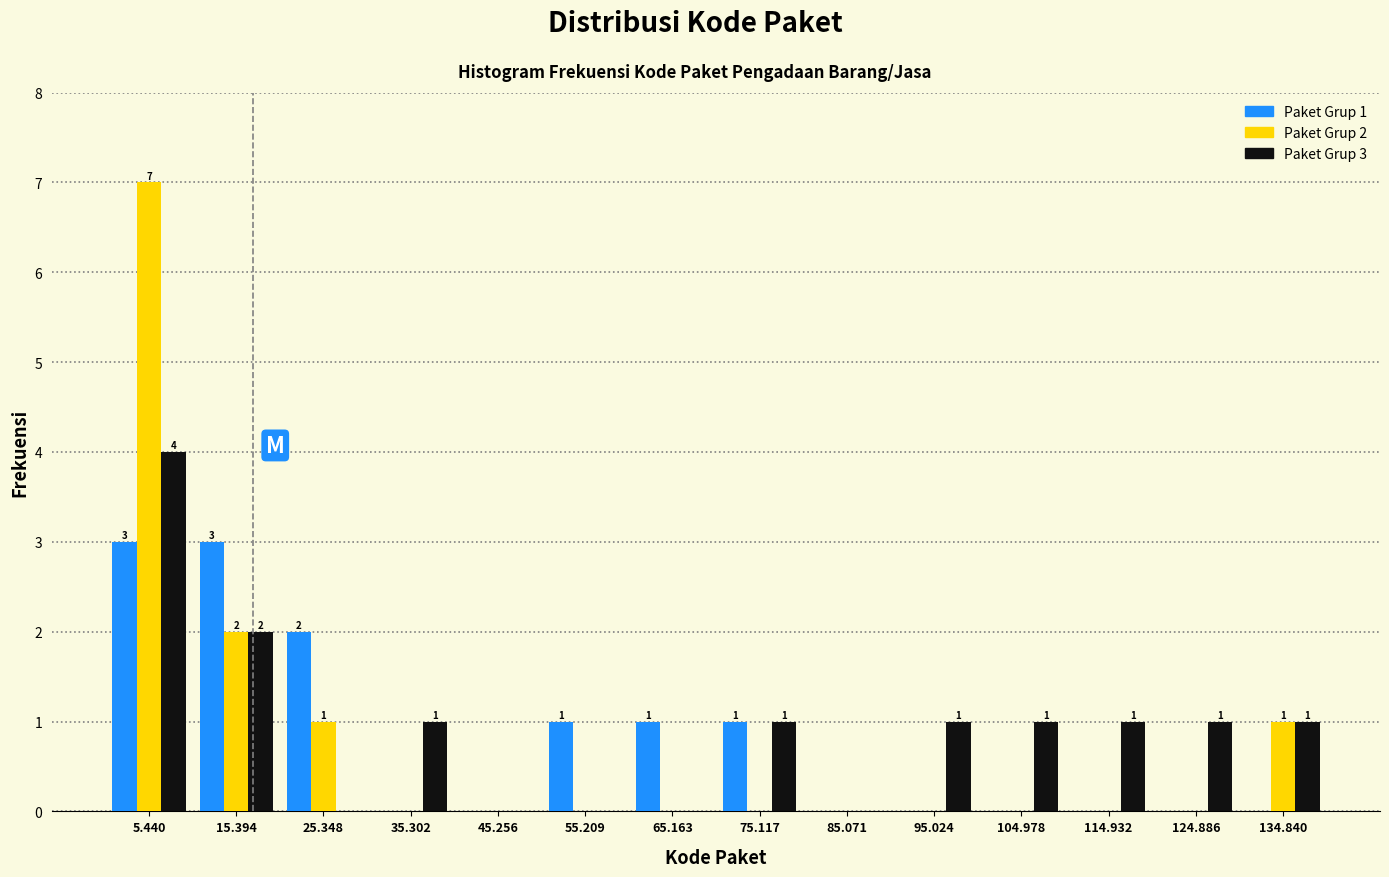

The value of Paket Grup 3 at 5.440 is 1. True or false?

False